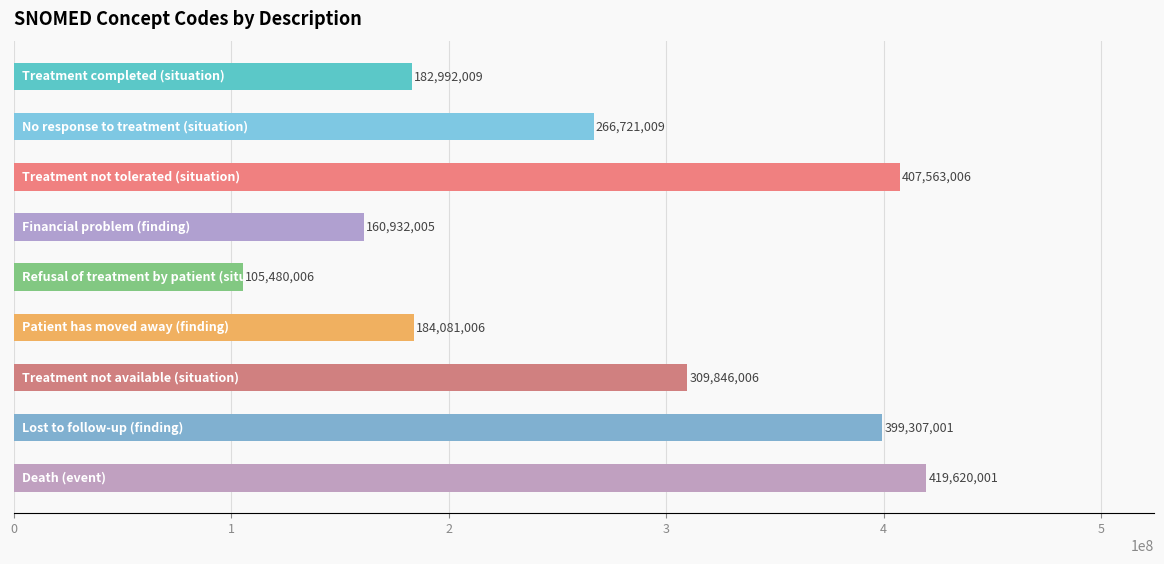

What is the average value?

270726894